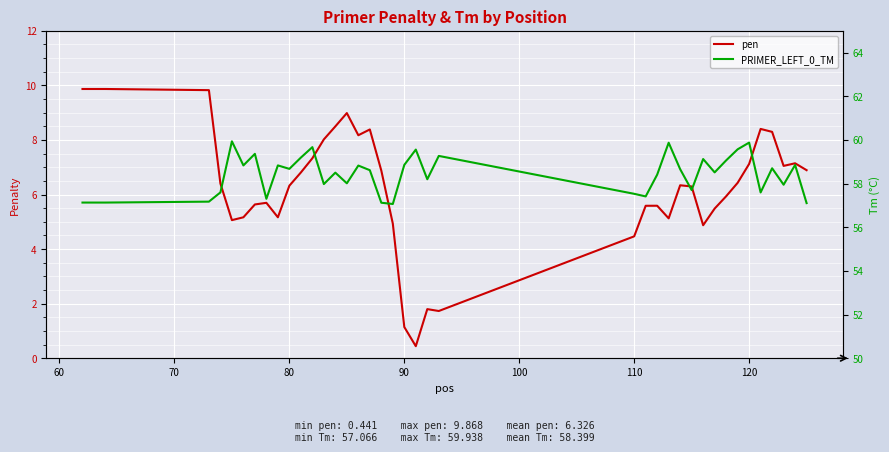

In pen, how many points are lower than both neighbors (excluding endpoints)?

8